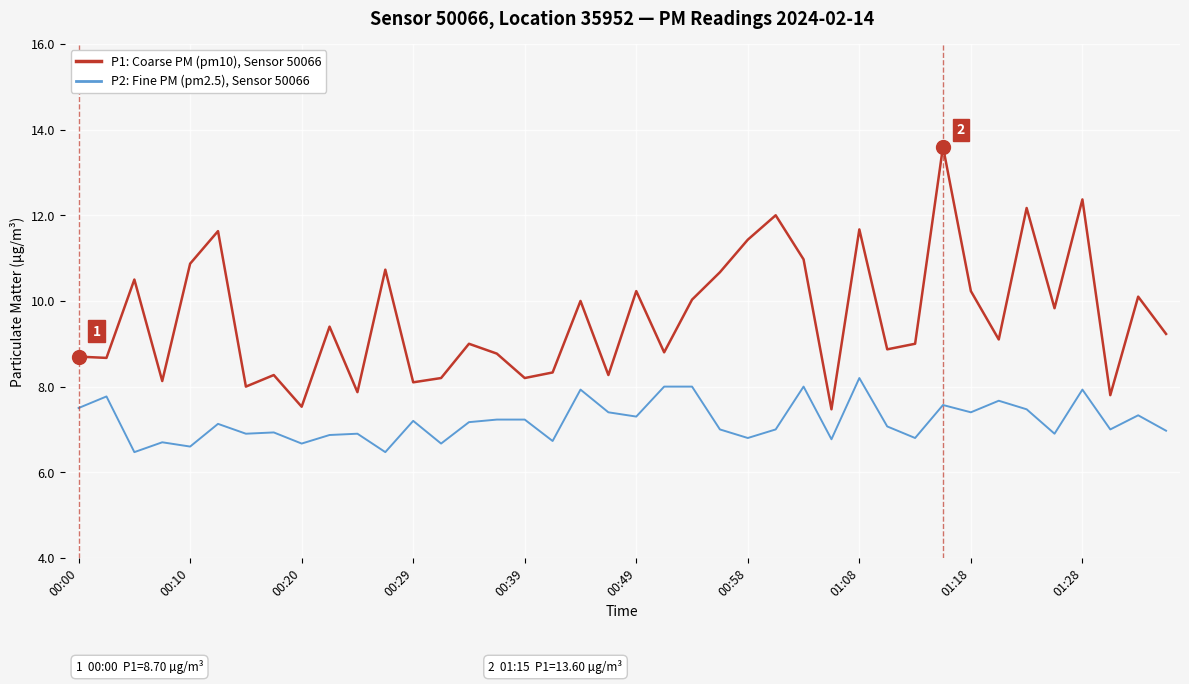

True or false: P1: Coarse PM (pm10), Sensor 50066 and P2: Fine PM (pm2.5), Sensor 50066 cross at least once.

False